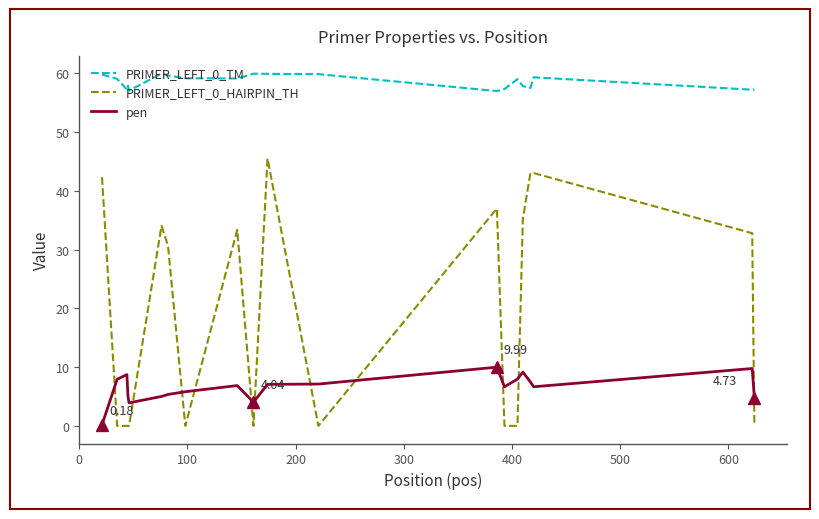

Reading left to right, transcribe all the data shown in this chart.

PRIMER_LEFT_0_TM: 59.8	59.1	57.3	57.9	57.1	60.0	59.6	59.2	59.1	60.0	59.9	59.9	57.0	57.3	59.0	57.8	57.5	59.3	57.2	57.3
PRIMER_LEFT_0_HAIRPIN_TH: 42.3	0.0	0.0	0.0	0.0	34.1	30.7	0.0	33.4	0.0	45.5	0.0	37.0	0.0	0.0	35.2	43.0	43.0	32.8	0.0
pen: 0.2	7.9	8.7	5.1	3.9	5.0	5.3	5.8	6.9	4.0	7.1	7.1	10.0	6.7	8.0	9.2	7.5	6.7	9.8	4.7